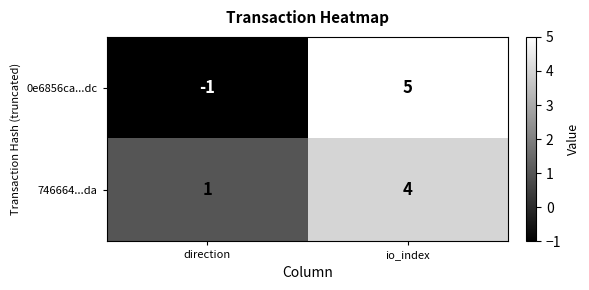

Reading left to right, extract all data points from this chart.

0e6856ca...dc: -1	5
746664...da: 1	4